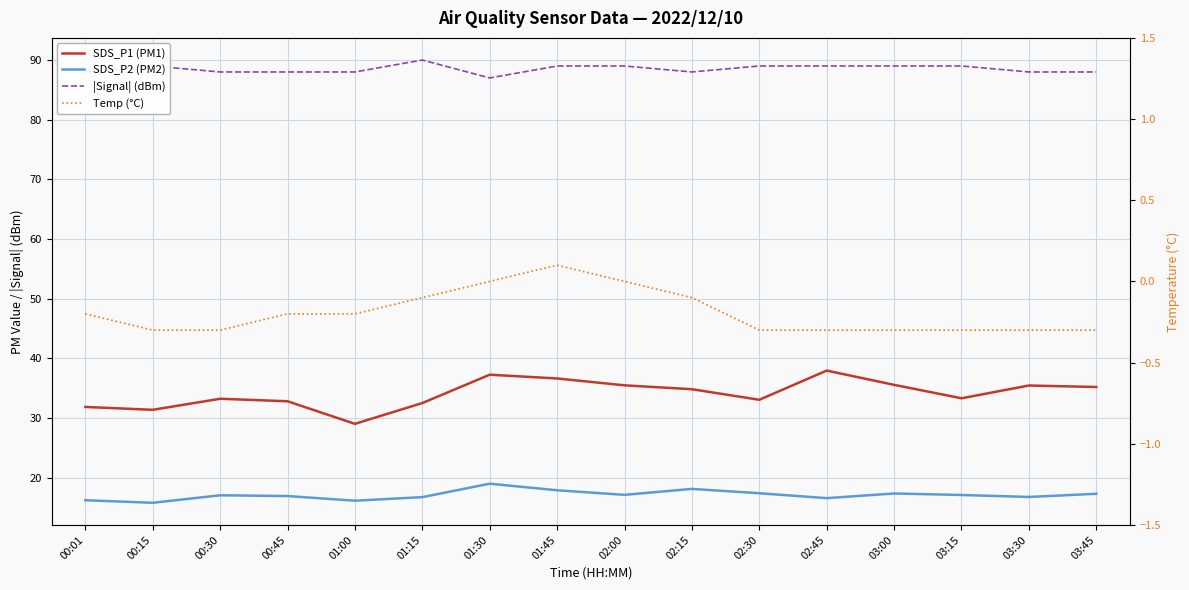

Rank the series by their maximum value, from lowest to highest.

Temp (°C), SDS_P2 (PM2), SDS_P1 (PM1), |Signal| (dBm)